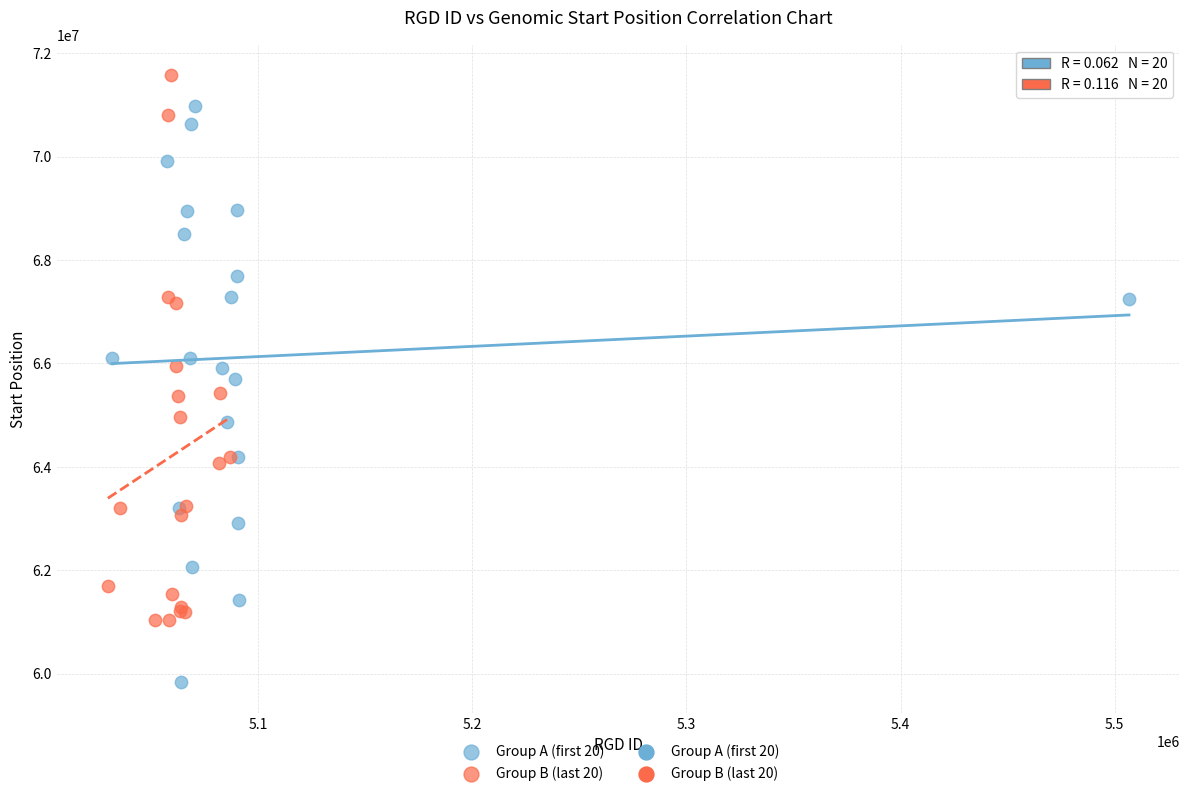

Which series has the largest Y range (max minus min)?

Group A (first 20)